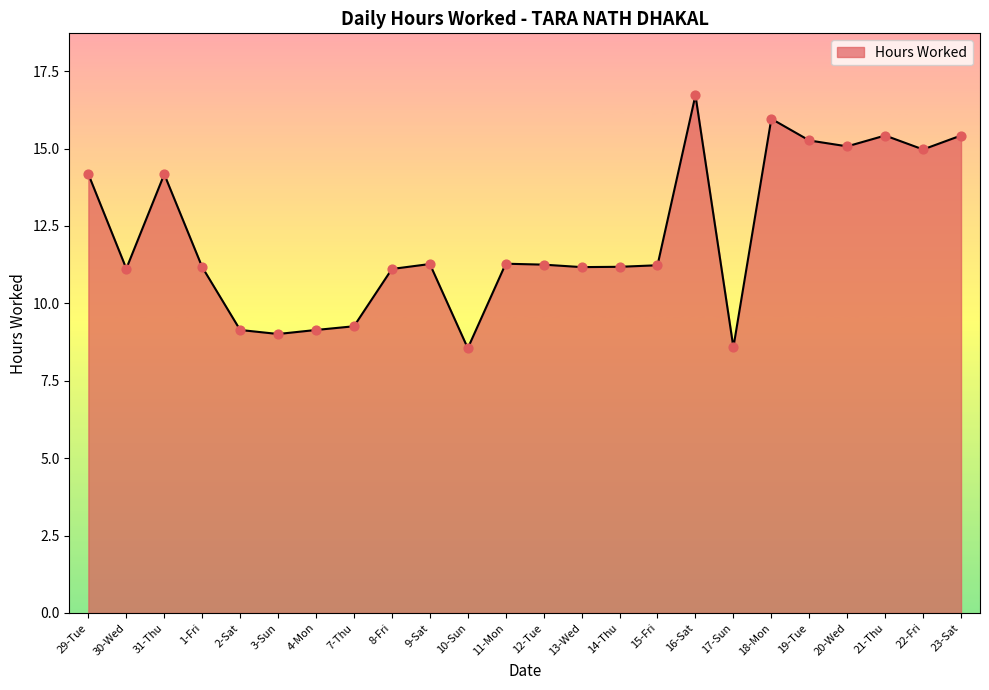

Approximately how many times larger is the value at 11-Mon compared to 23-Sat?

0.7